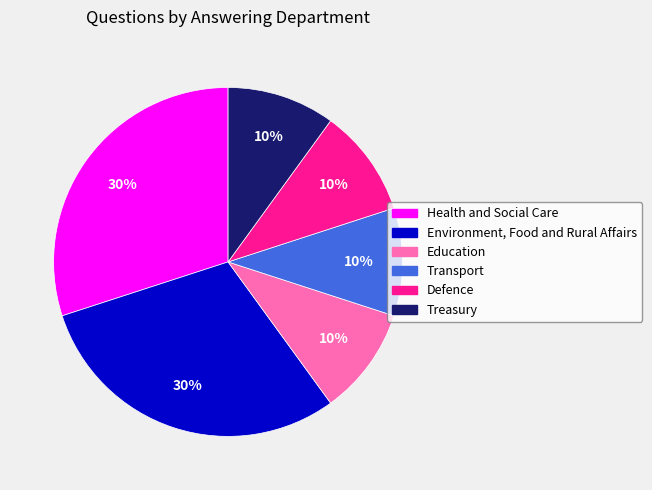

How many slices are in this pie chart?

6